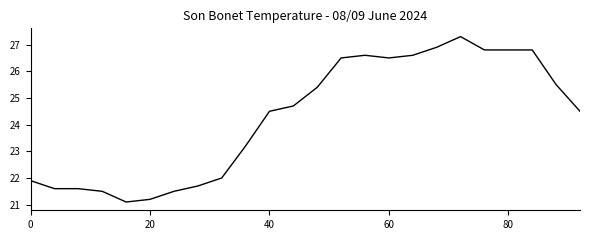

What is the greatest value displayed?

27.3